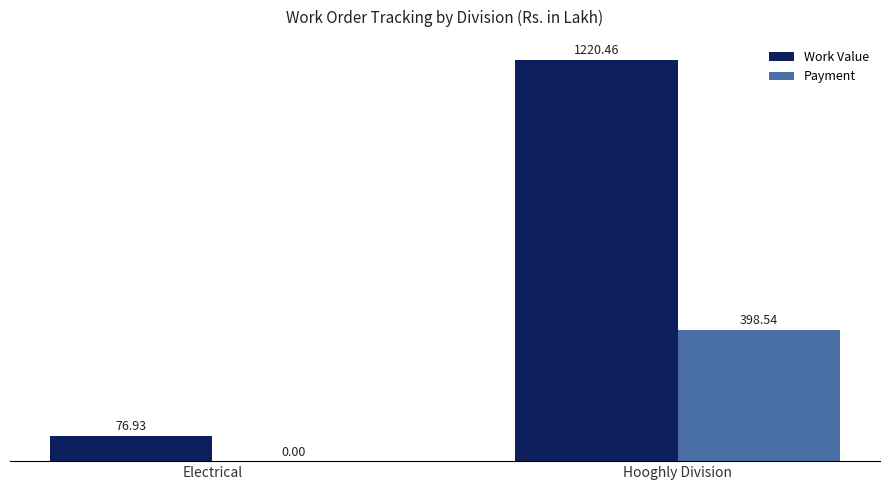

What are all the series names shown in the legend?

Work Value, Payment